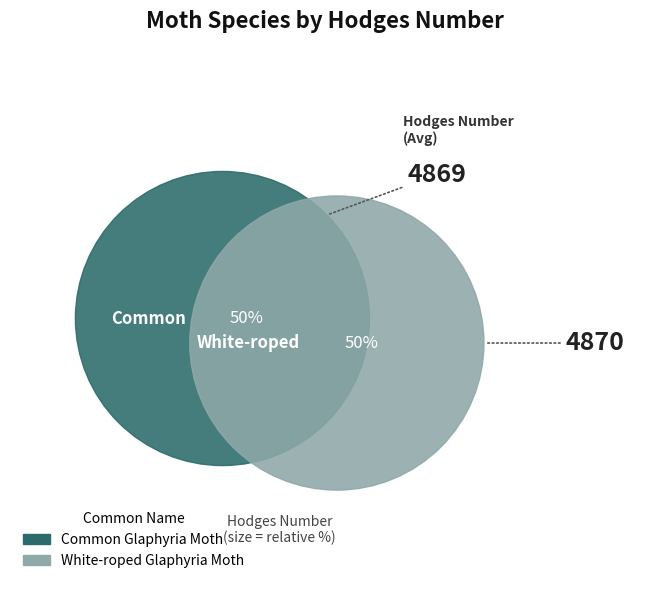

To the nearest percent, what percentage of the pie is Common Glaphyria Moth?

50%